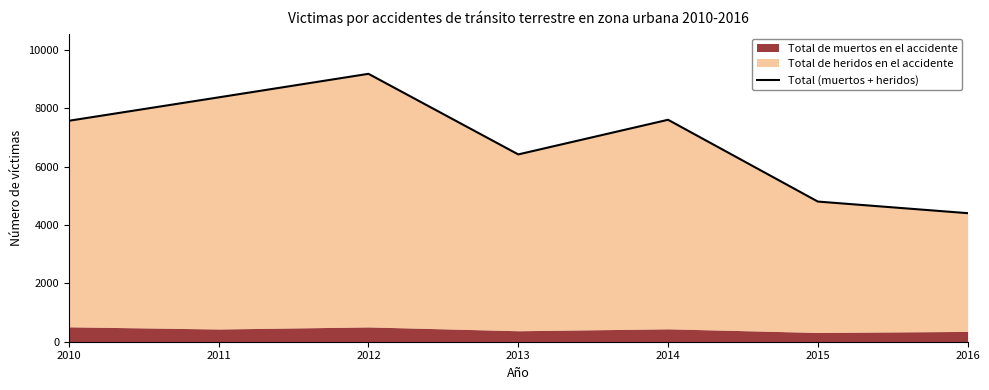

How many interior local peaks (higher than both neighbors) does the data have?

2